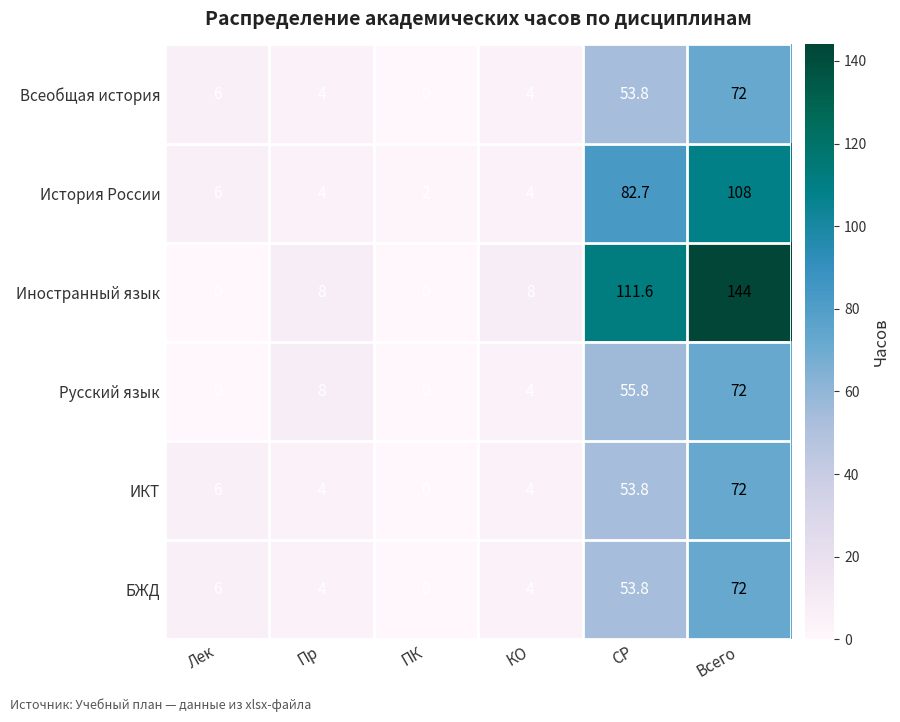

At how many categories does at least one series exceed 93?

2